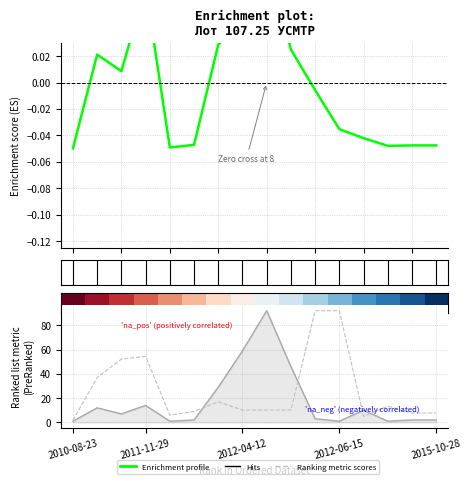

Reading left to right, transcribe all the data shown in this chart.

Enrichment profile: -0.0	0.0	0.0	0.1	-0.0	-0.0	0.0	0.0	0.1	0.0	-0.0	-0.0	-0.0	-0.0	-0.0	-0.0
Hits: 1.0	12.0	7.0	14.0	1.0	2.0	29.0	59.0	92.0	46.0	3.0	1.0	10.0	1.0	2.0	2.0
Ranking metric scores: 1.8	37.0	52.2	54.4	5.9	9.0	16.9	10.2	10.2	10.2	92.0	92.0	5.0	13.4	7.7	7.7